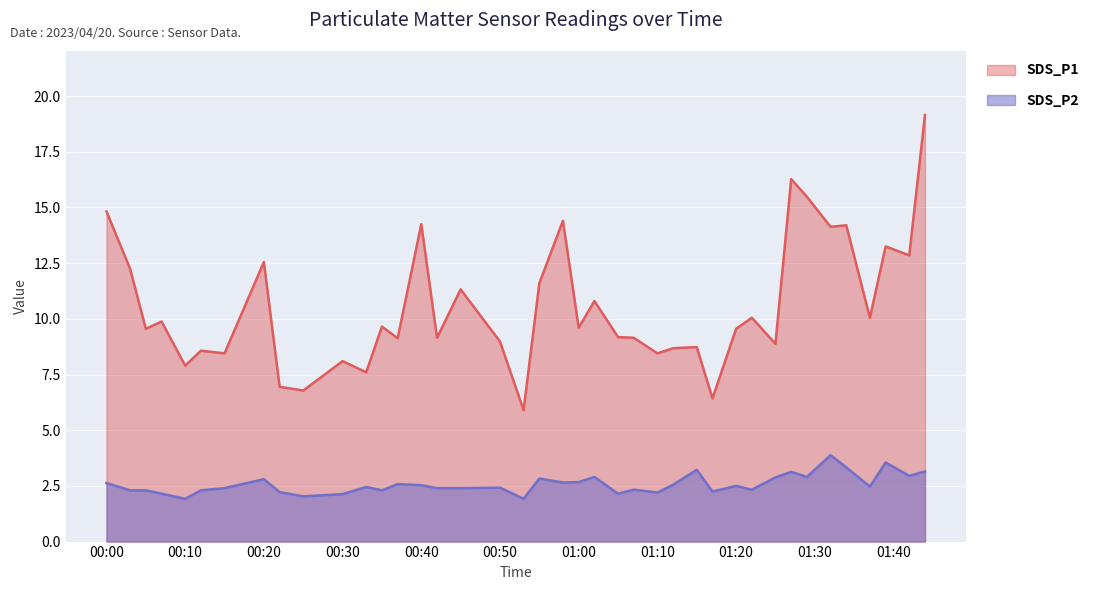

How many lines are shown in the chart?

2